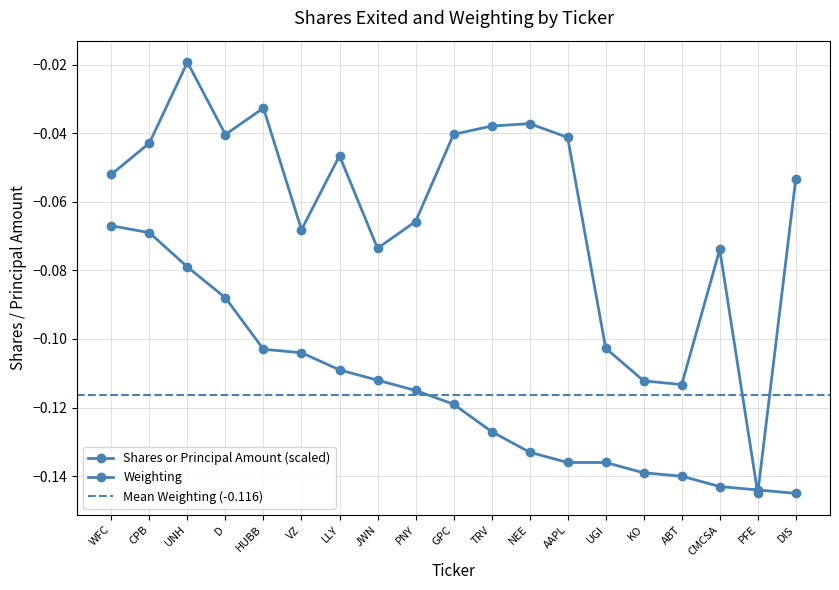

What is the average value of the Shares or Principal Amount series?

-0.1